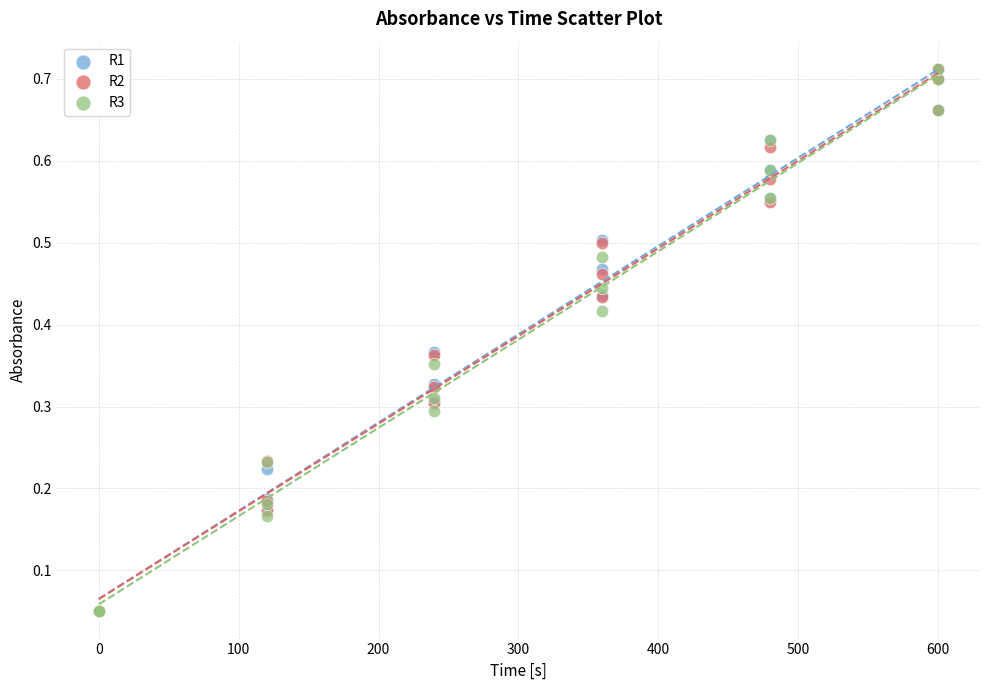

What are all the series names shown in the legend?

R1, R2, R3